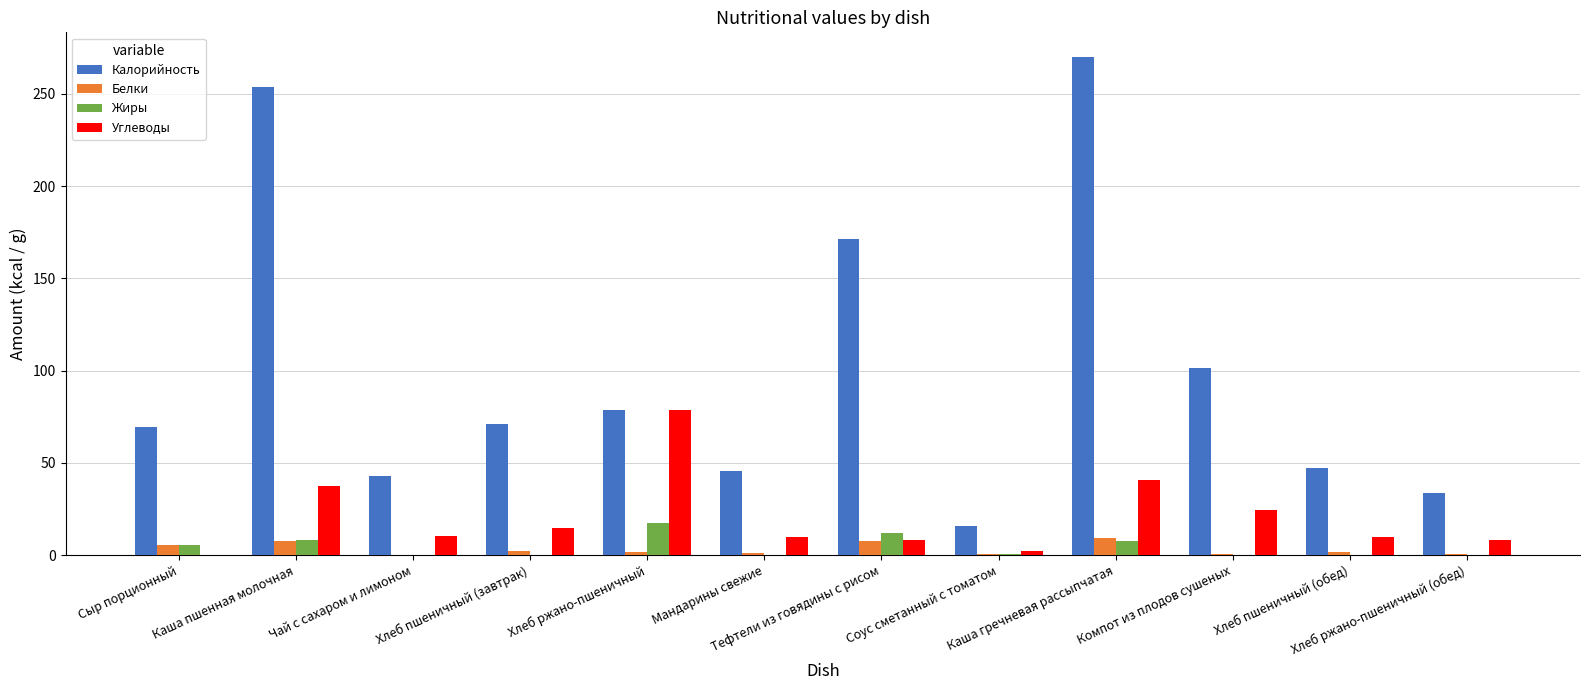

What is the maximum value shown in the chart?

269.8